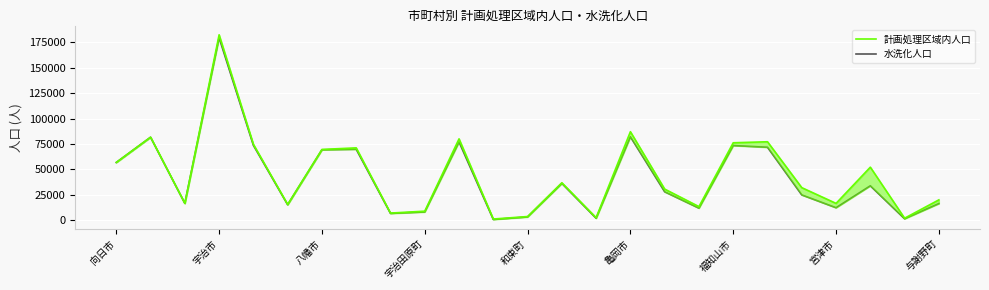

Read the 水洗化人口 value at 福知山市.

73454